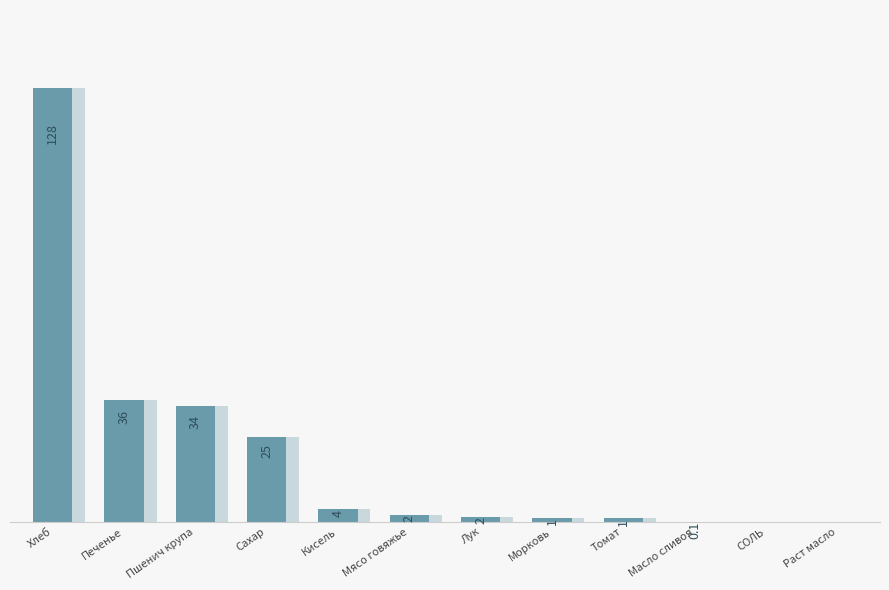

What is the difference between the values at Пшенич крупа and Кисель?

30.5